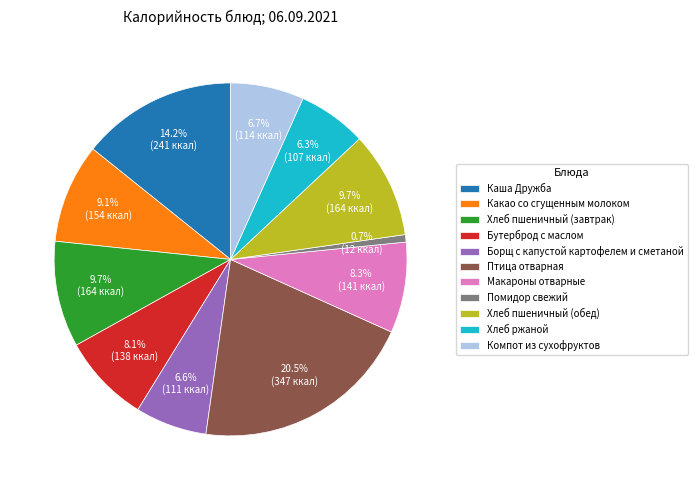

Is it true that Бутерброд с маслом is 8% of the pie?

True